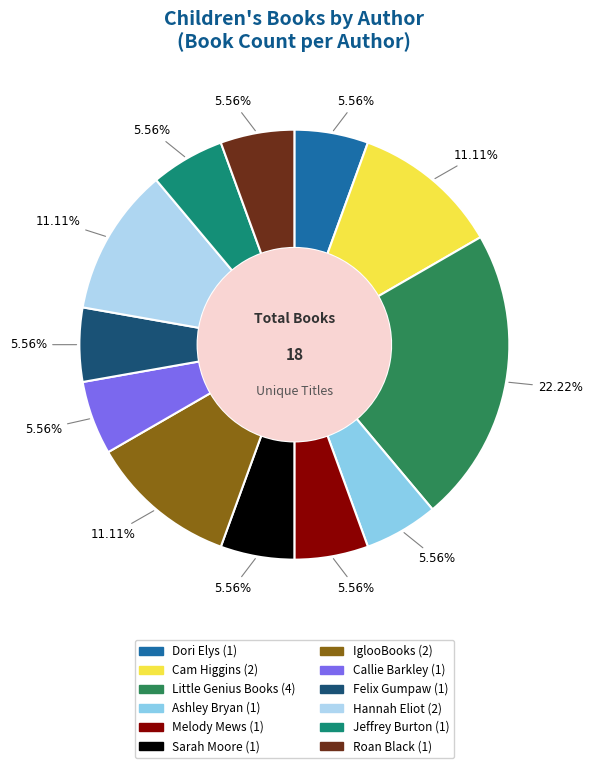

Which category has the biggest portion of the pie?

Little Genius Books